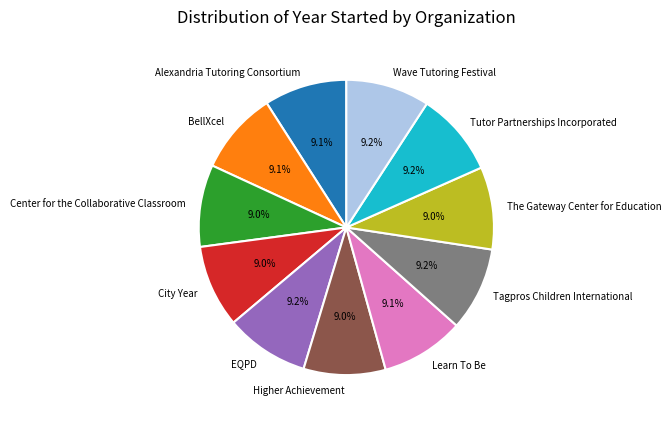

Is Center for the Collaborative Classroom the majority of the pie?

No